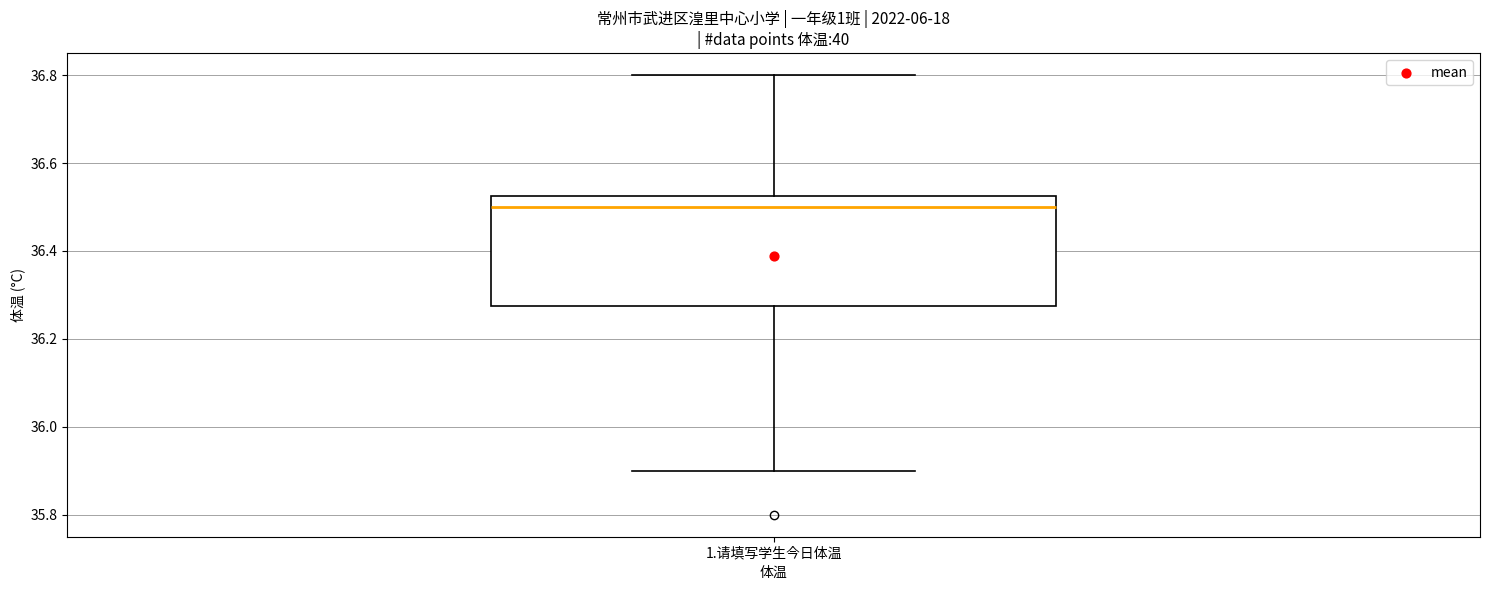

Transcribe this box plot: give where the median line is, the range the box spans, and where the two whiskers end, as read against the y-axis. The values are not printed on the chart, so give them approximately, as read against the axis.

median 36.50, box 36.28 to 36.52, whiskers 35.90 to 36.80